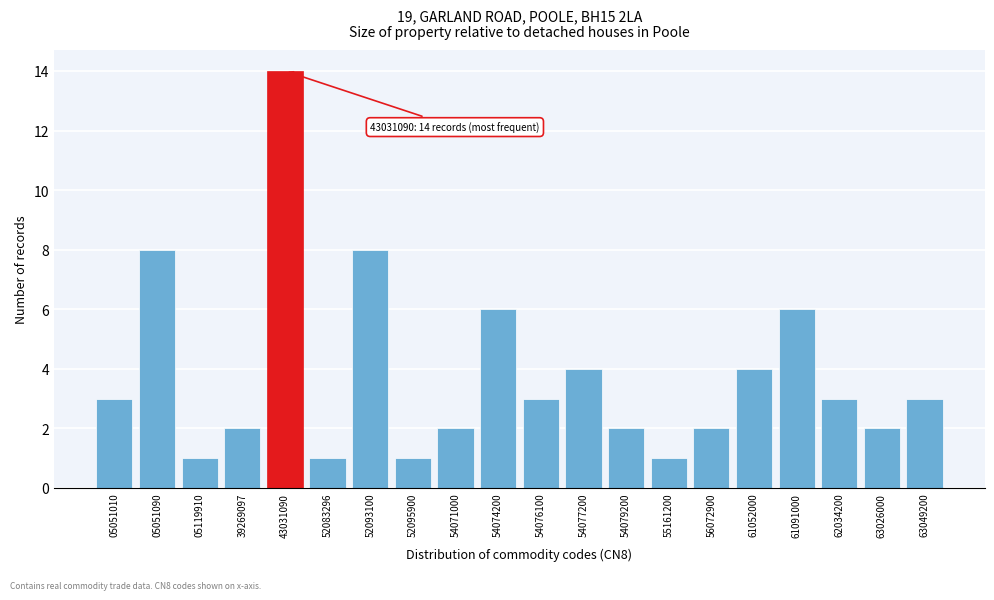

Reading right to left, what are all the values shown in this chart?

3	2	3	6	4	2	1	2	4	3	6	2	1	8	1	14	2	1	8	3